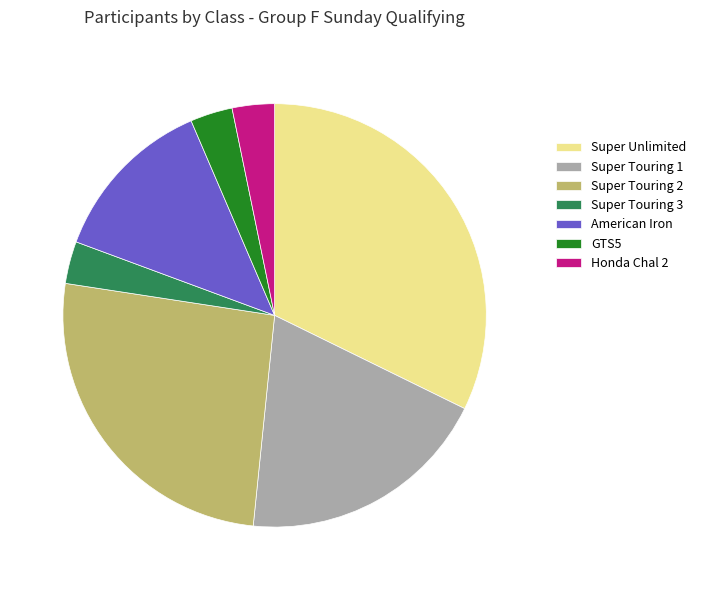

What is the ratio of the value at Super Unlimited to the value at Super Touring 1?

1.7